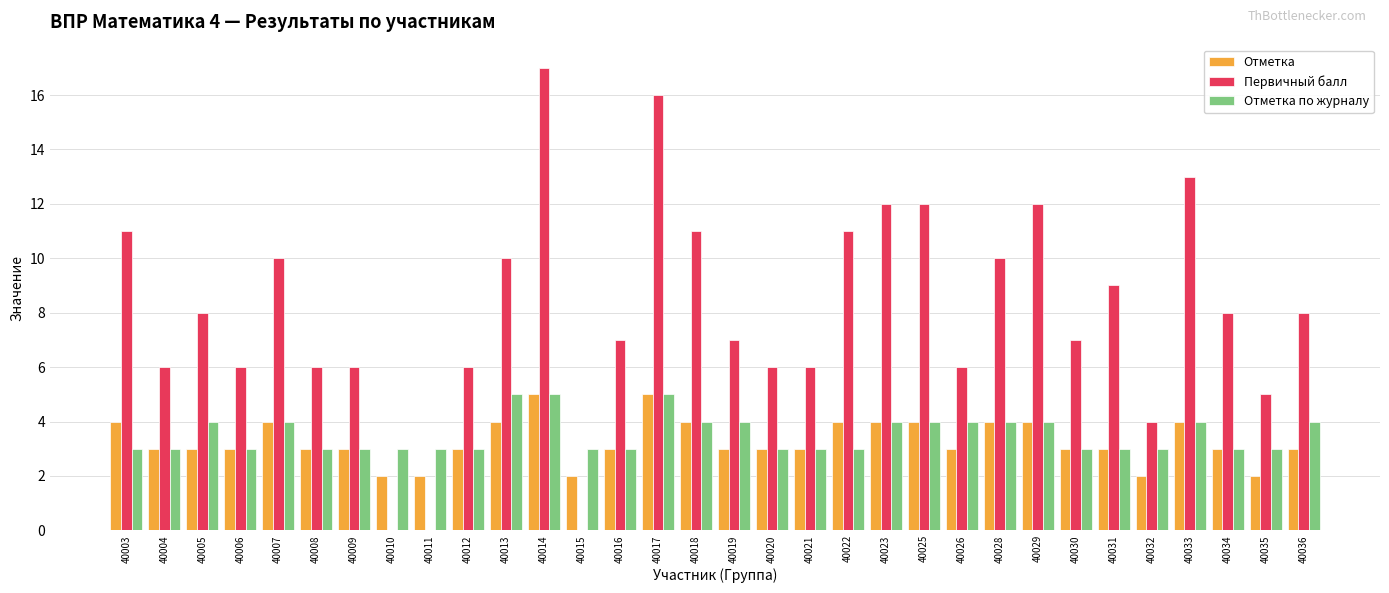

What is the sum of the Отметка values at 40019 and 40011?

5